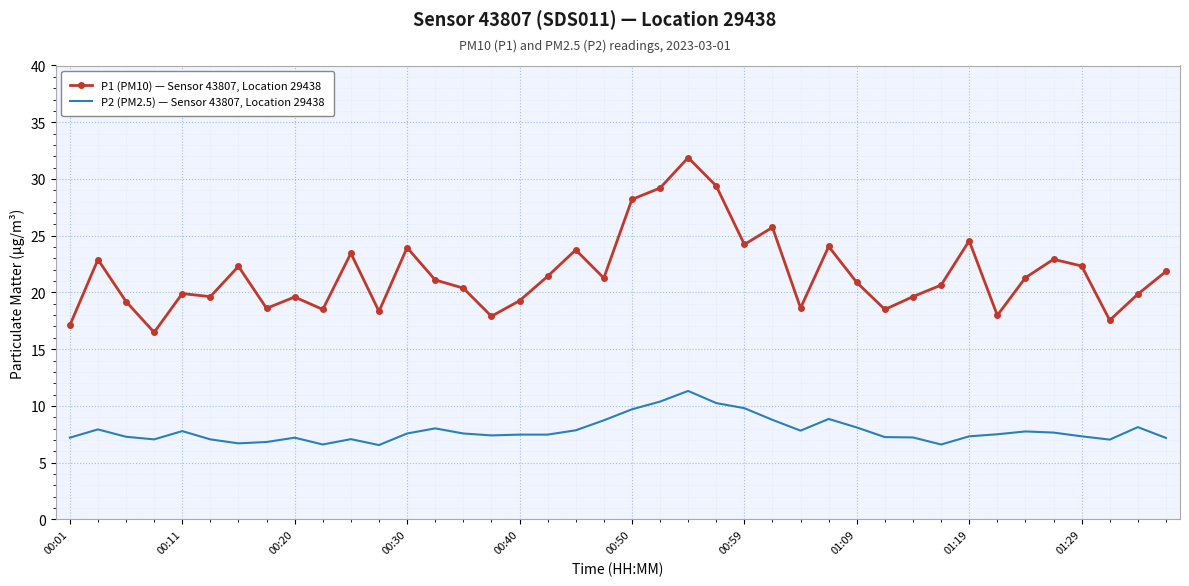

Which series has the widest spread of values?

P1 (PM10) — Sensor 43807, Location 29438